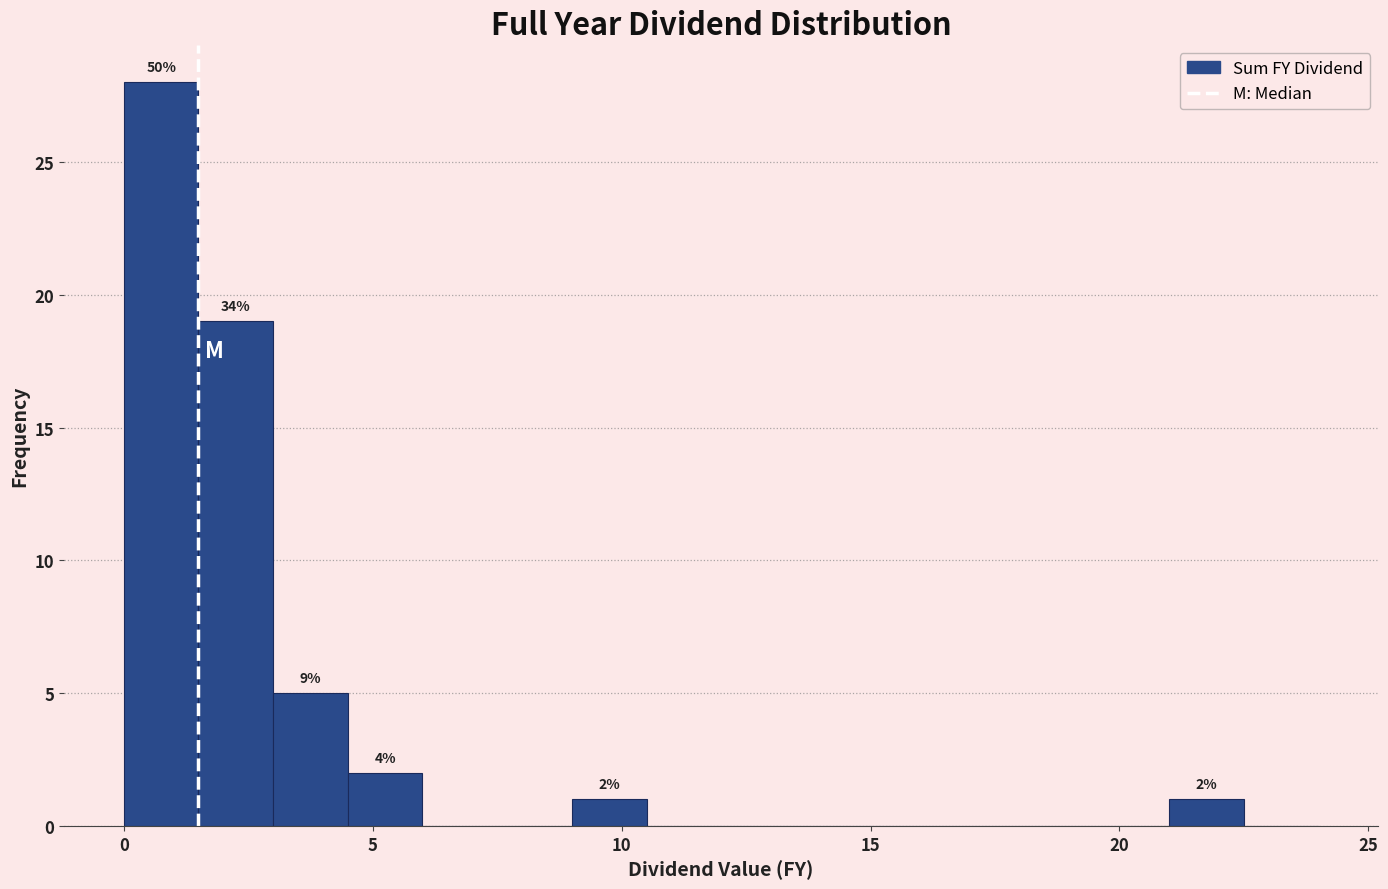

Read against the x-axis, roughly where is the centre of the tallest bar?

1.0